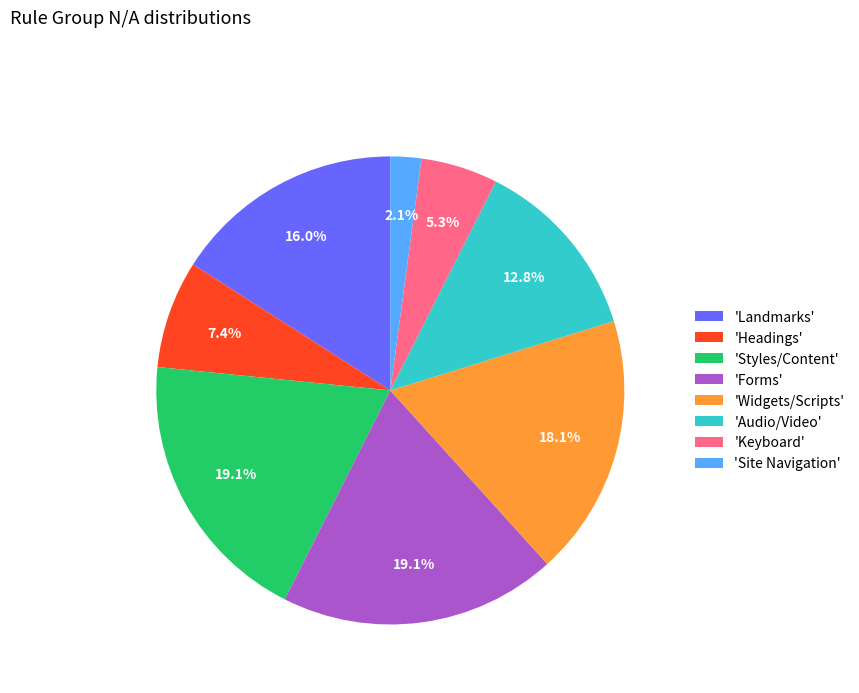

Do 'Styles/Content' and 'Keyboard' together represent more than half of the pie?

No